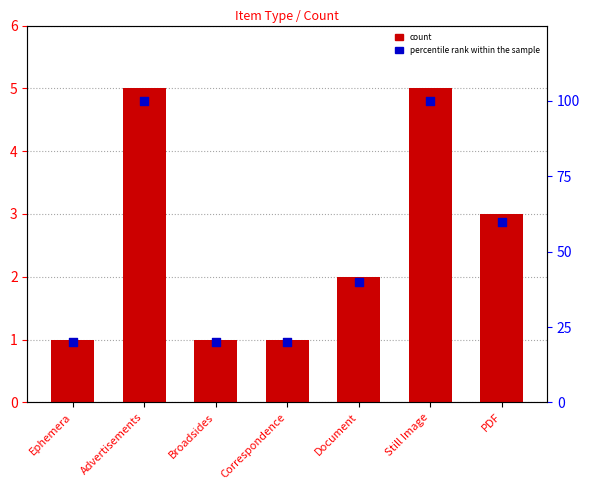

What are all the series names shown in the legend?

count, percentile rank within the sample